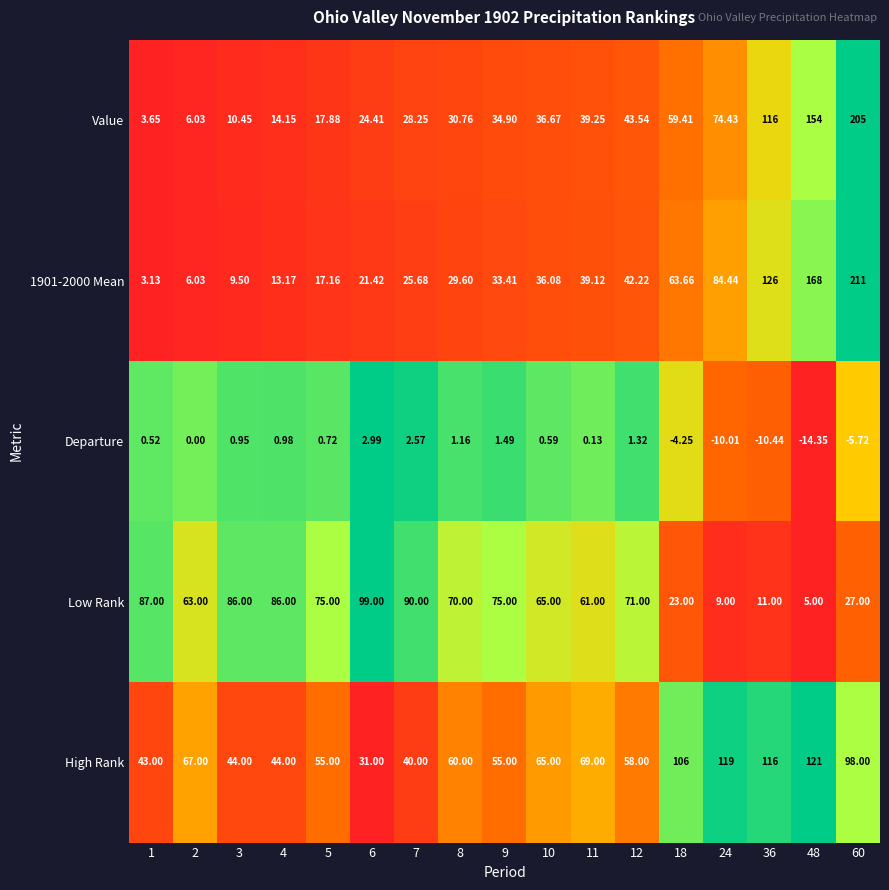

How many distinct data groups are displayed?

5